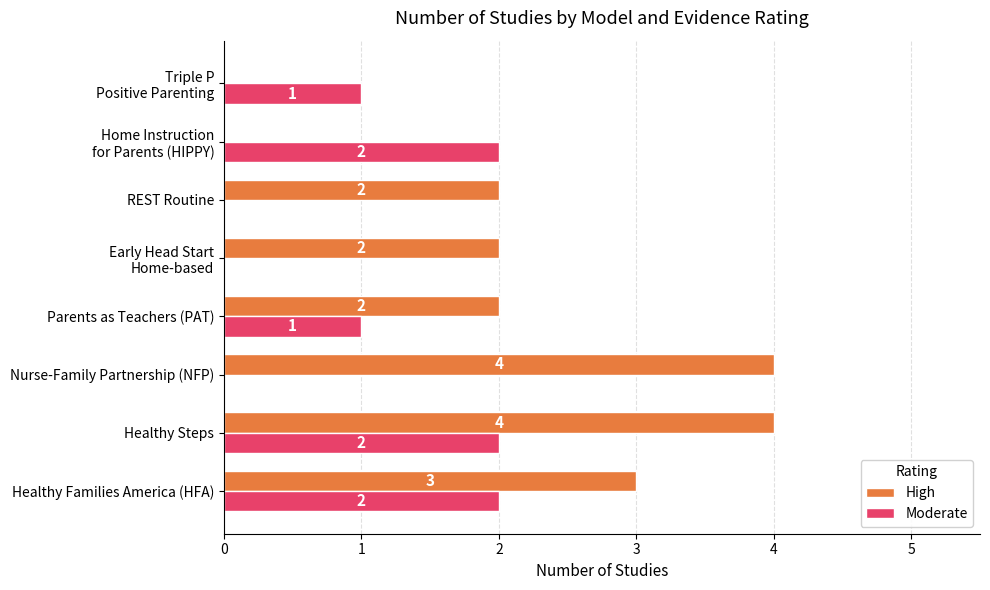

The value of Moderate at Healthy Steps is 3. True or false?

False